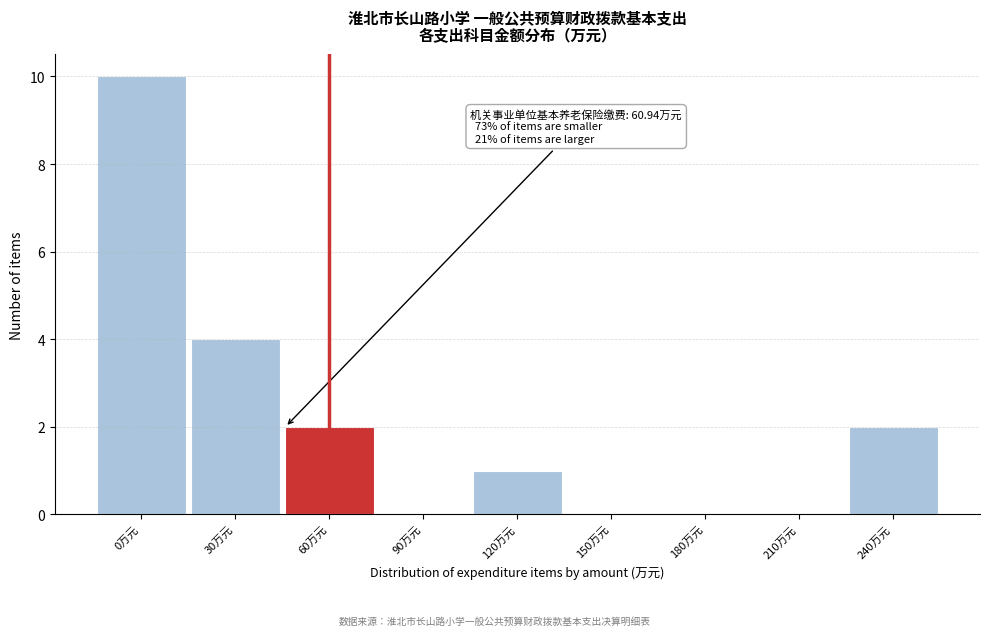

Reading right to left, transcribe all the data shown in this chart.

240万元=2	210万元=0	180万元=0	150万元=0	120万元=1	90万元=0	60万元=2	30万元=4	0万元=10